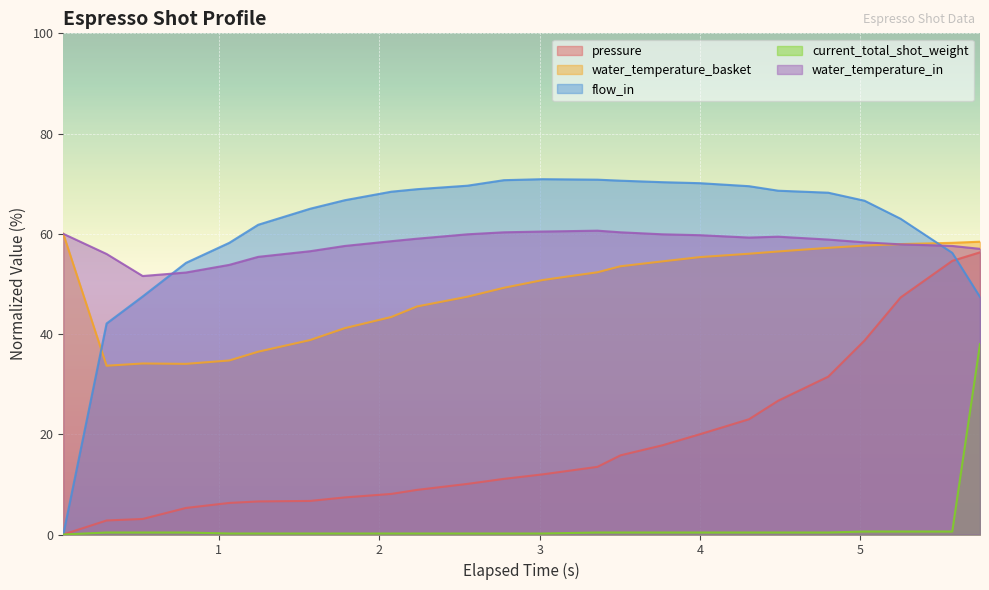

What position from the left is 4.305?

18